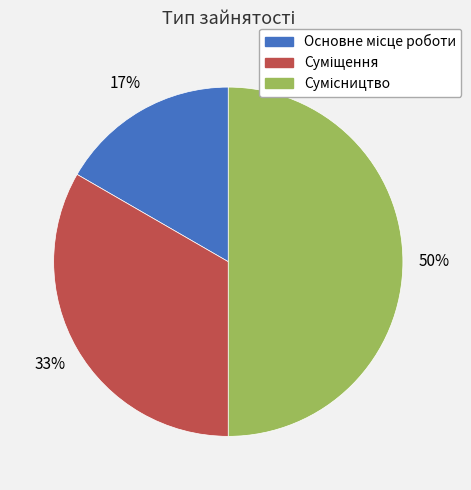

To the nearest percent, what is the difference between the largest and smallest slice percentages?

33%